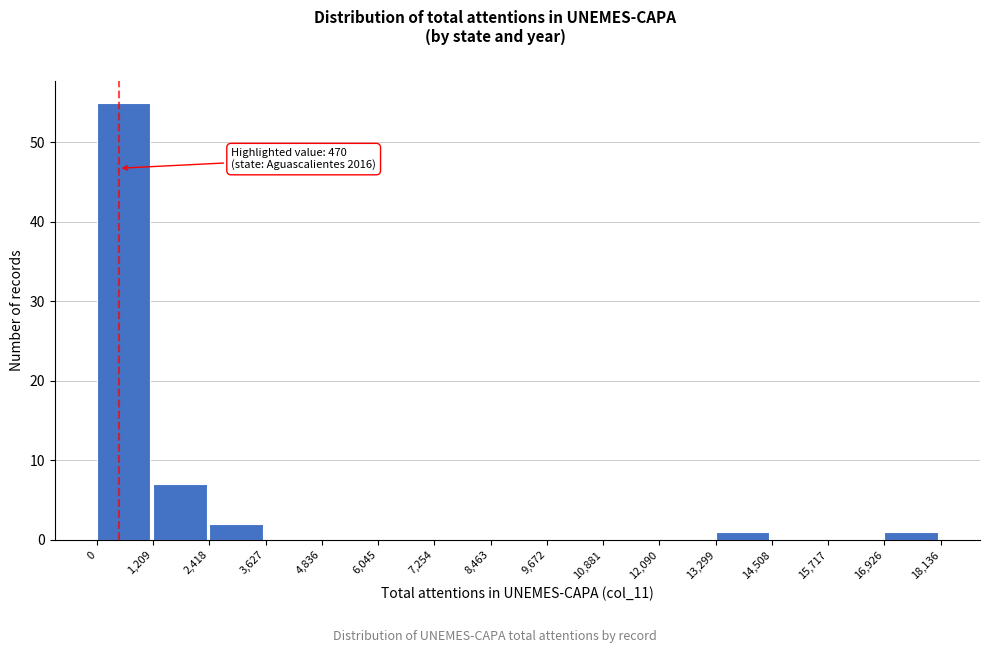

Which range on the x-axis has the tallest bar?

0 to 1,209